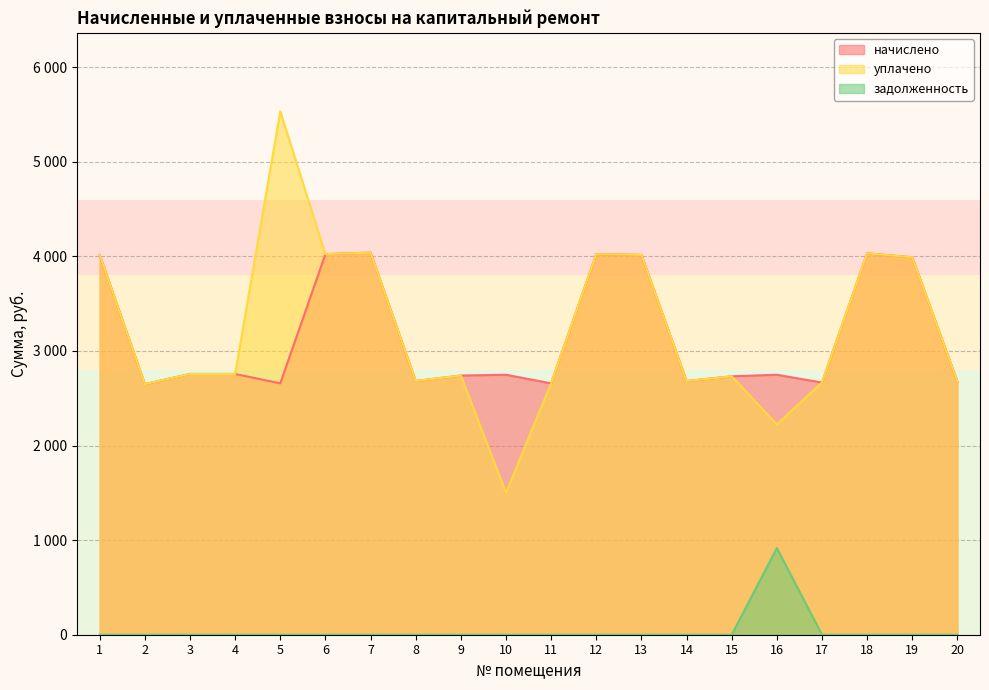

How many values in the уплачено series are below 2757?

10